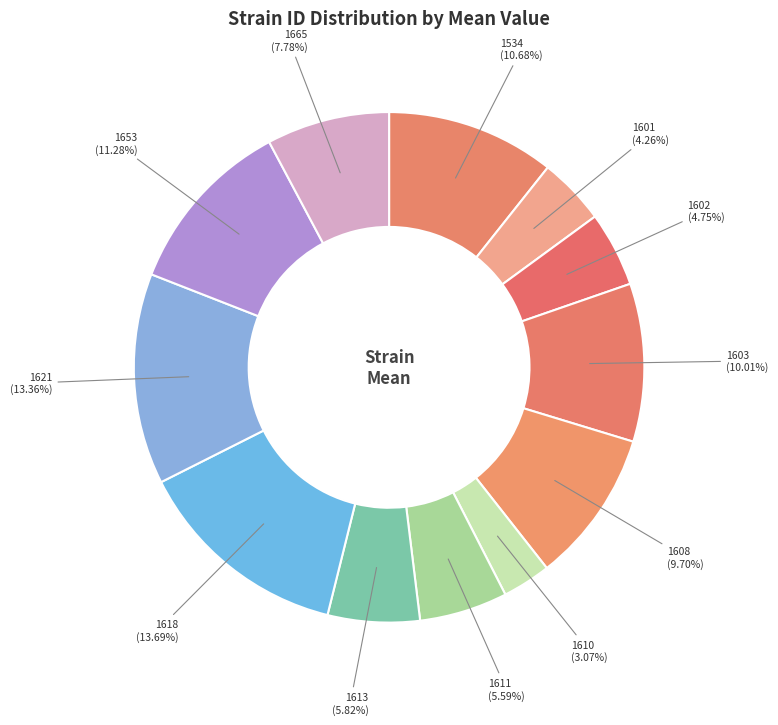

How many slices are in this pie chart?

12